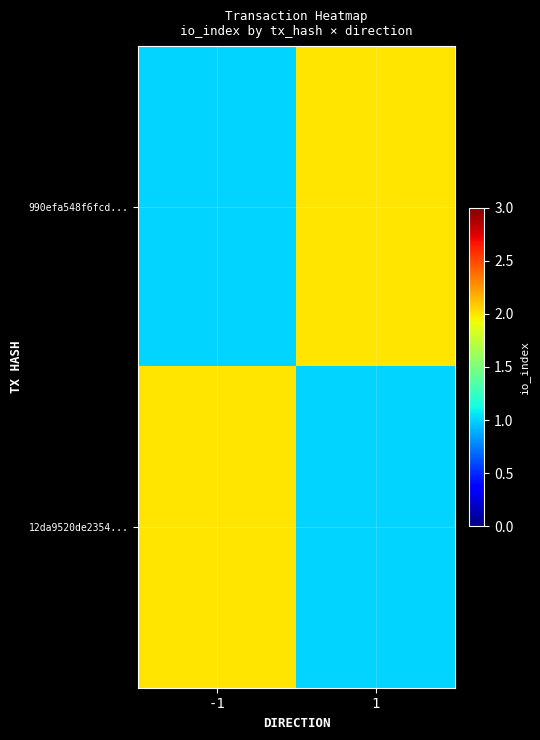

At how many categories does at least one series exceed 1?

2